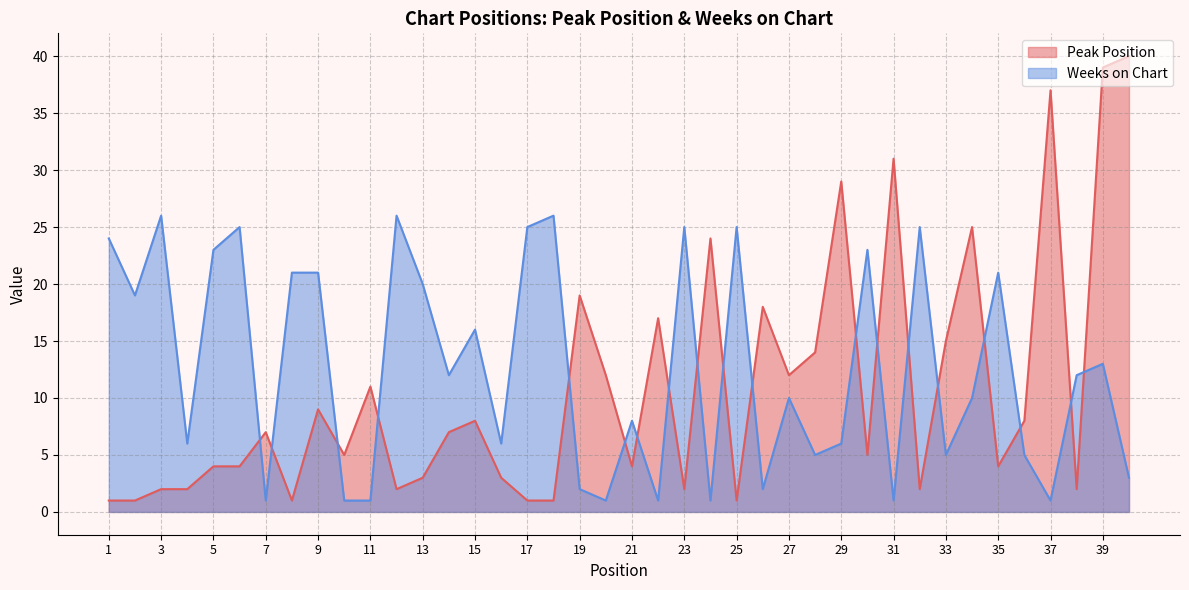

Rank the series by their maximum value, from highest to lowest.

Peak Position, Weeks on Chart